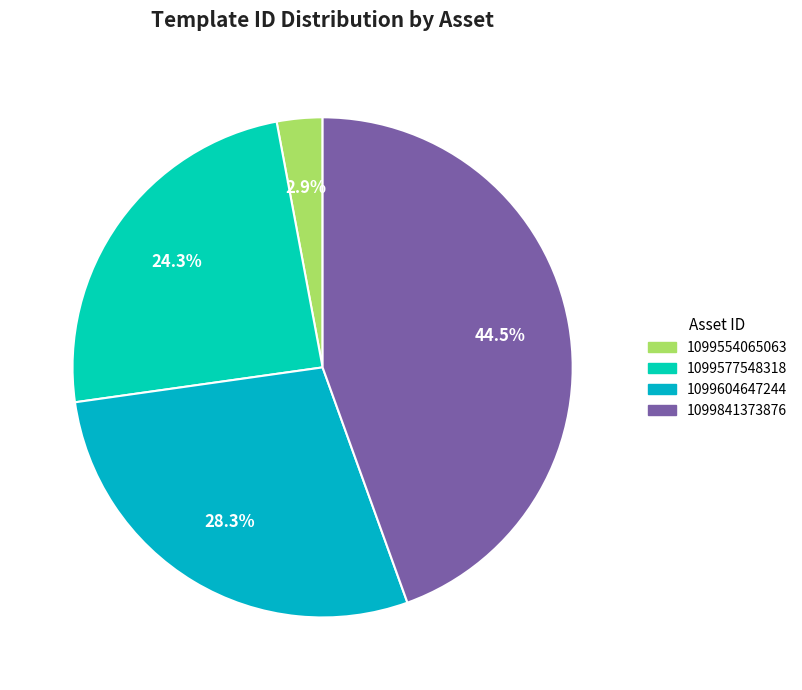

Is it true that 1099554065063 is 3% of the pie?

True